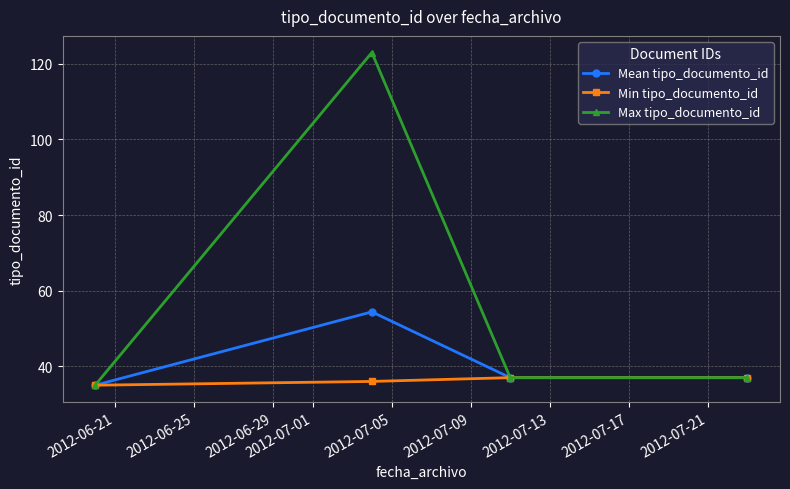

What is the greatest value displayed?

123.0